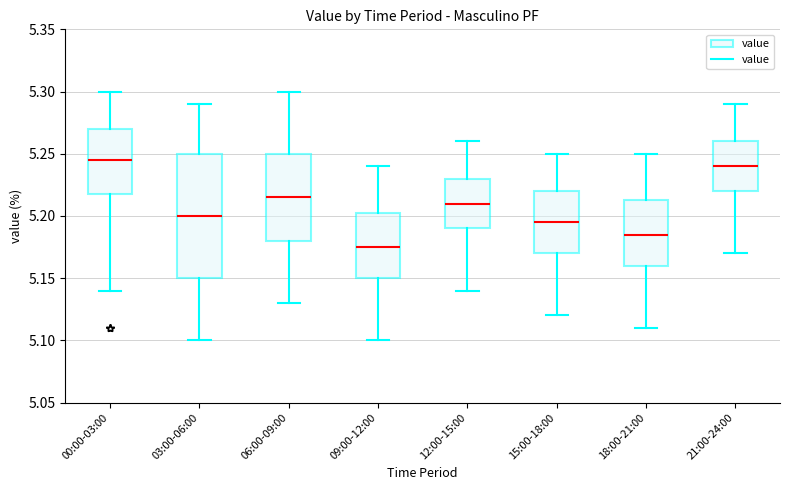

Comparing the boxes themselves (not the whiskers), which one is the tallest?

03:00-06:00